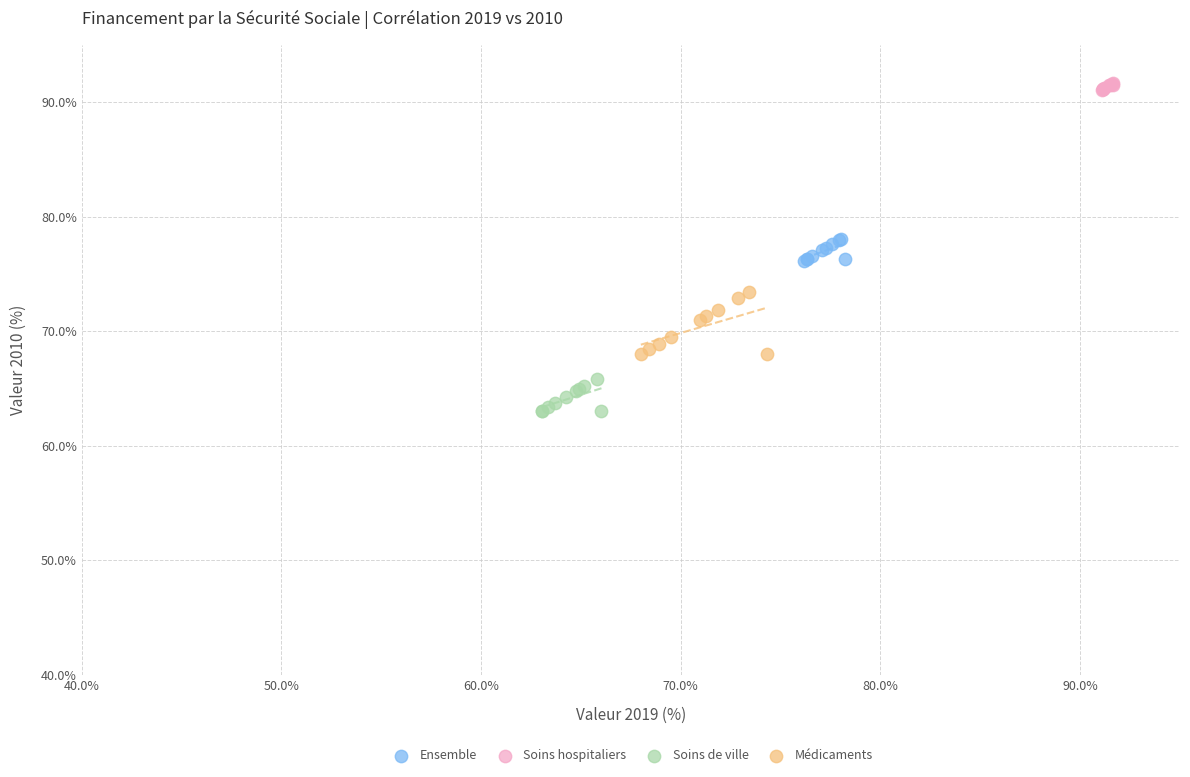

Which series contains the highest Y value?

Soins hospitaliers